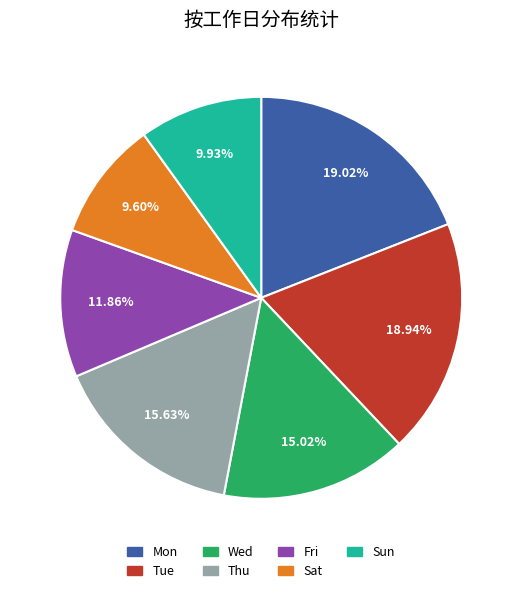

Does any single category account for the majority?

No